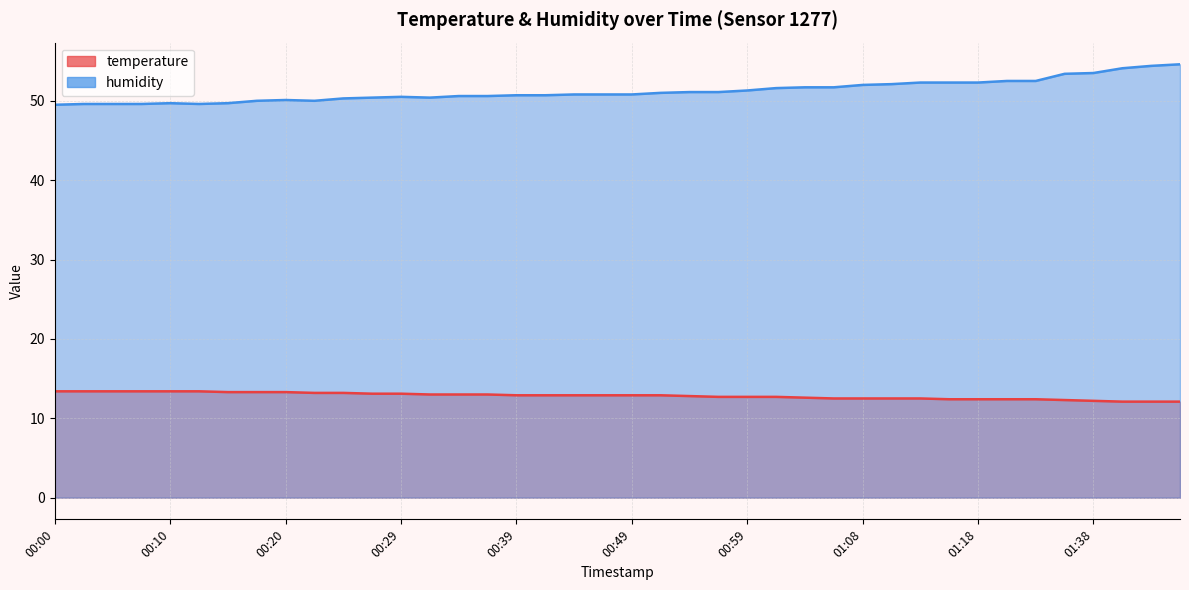

What is the value of the humidity point at the 22nd from the left?

51.0